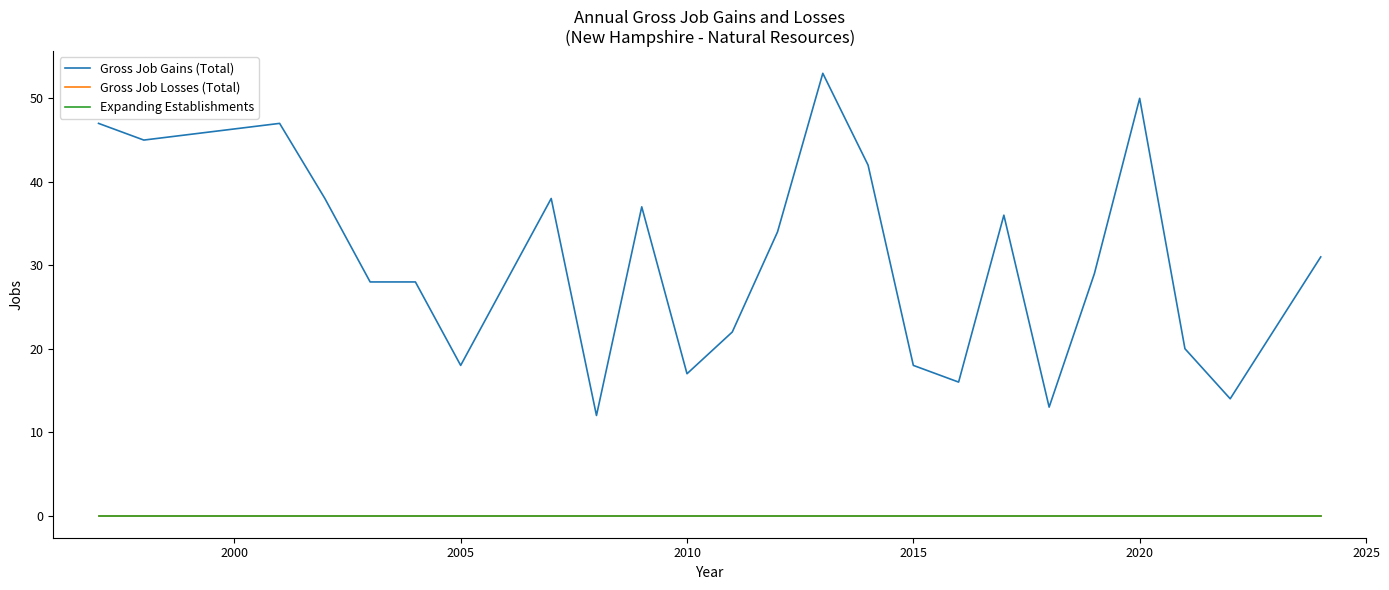

Is this an area chart (filled region under the line)?

No